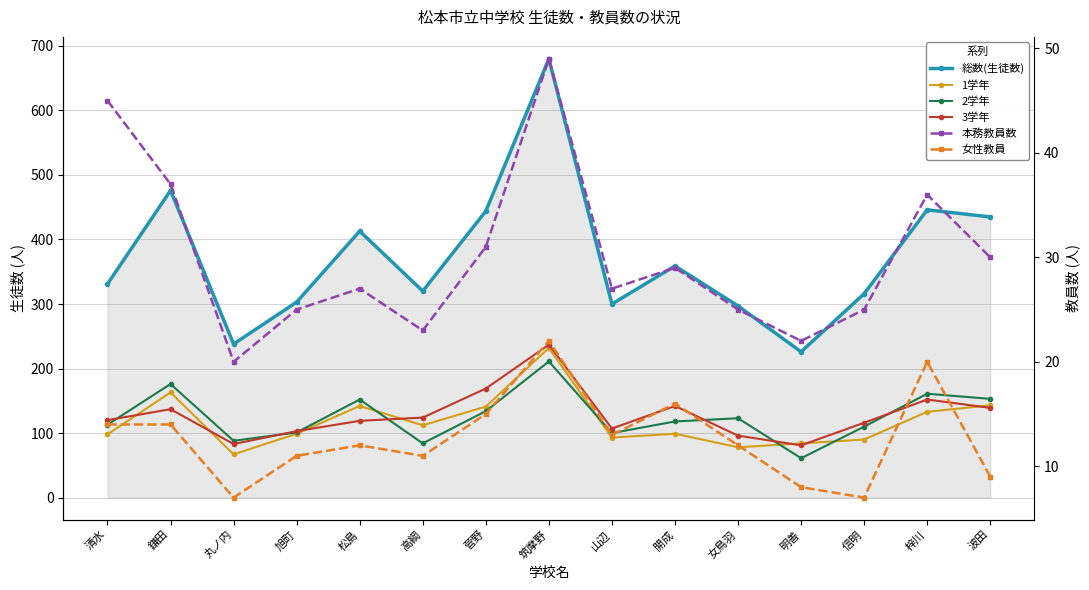

List the labels in order of 本務教員数 value, smallest first.

丸ノ内, 明善, 高綱, 旭町, 女鳥羽, 信明, 松島, 山辺, 開成, 波田, 菅野, 梓川, 鎌田, 清水, 筑摩野